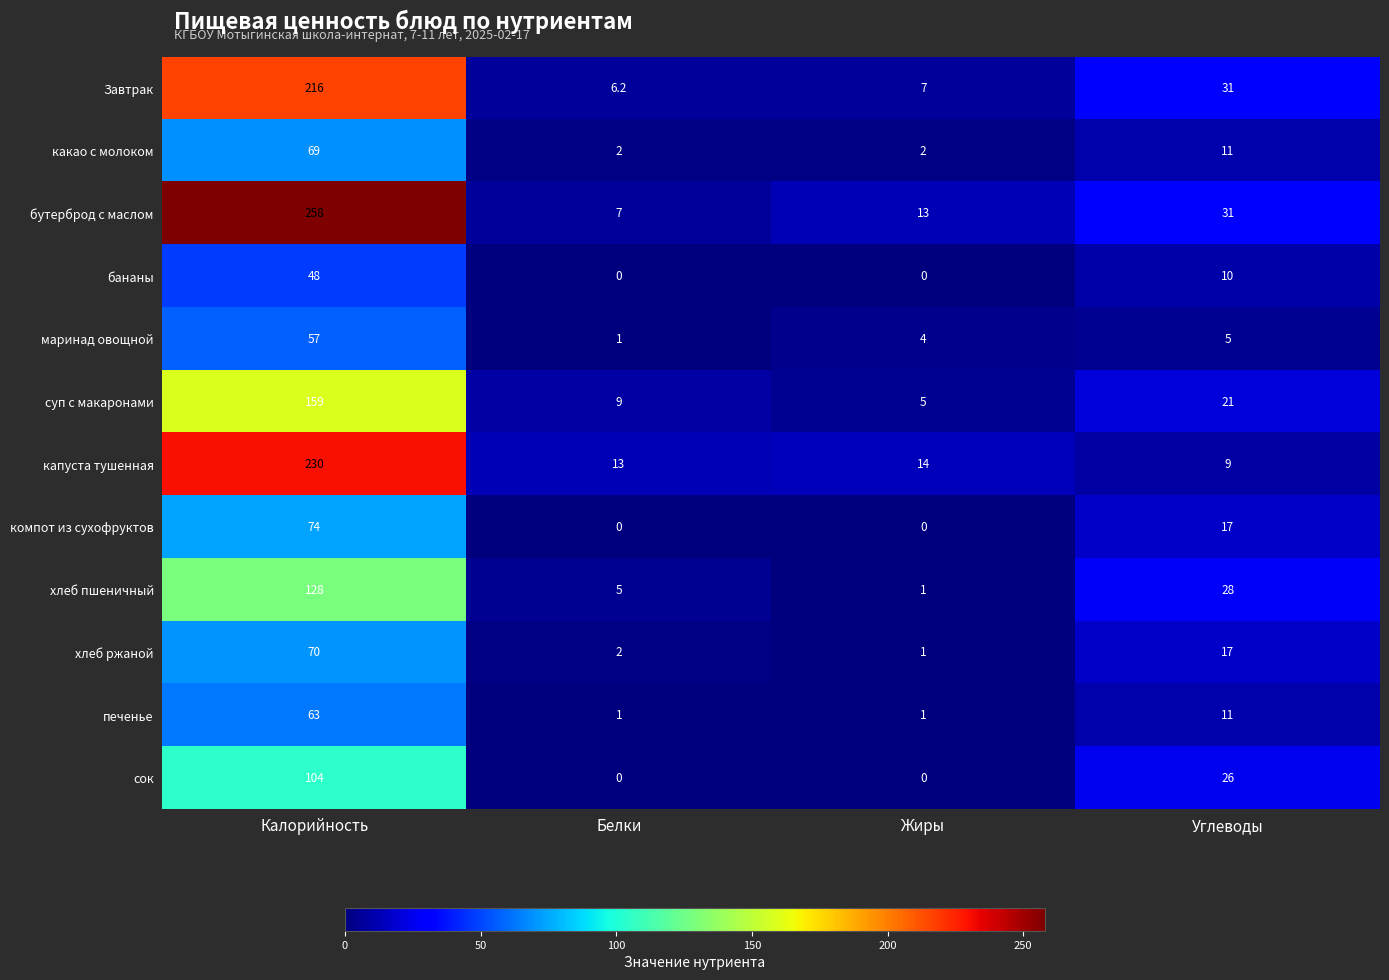

At which label is какао с молоком closest to 35?

Углеводы